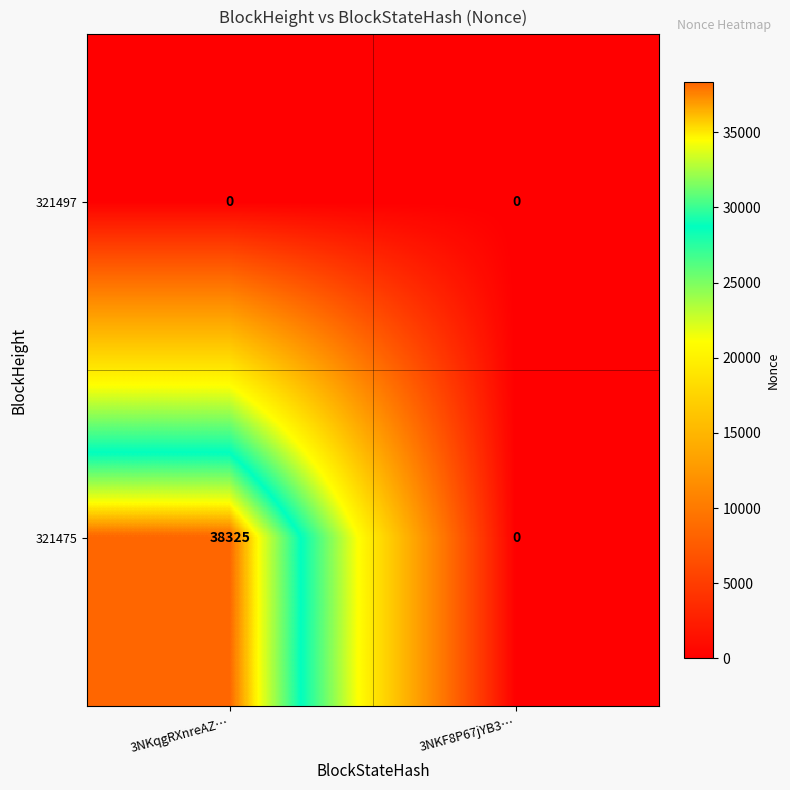

What is the greatest value displayed?

38325